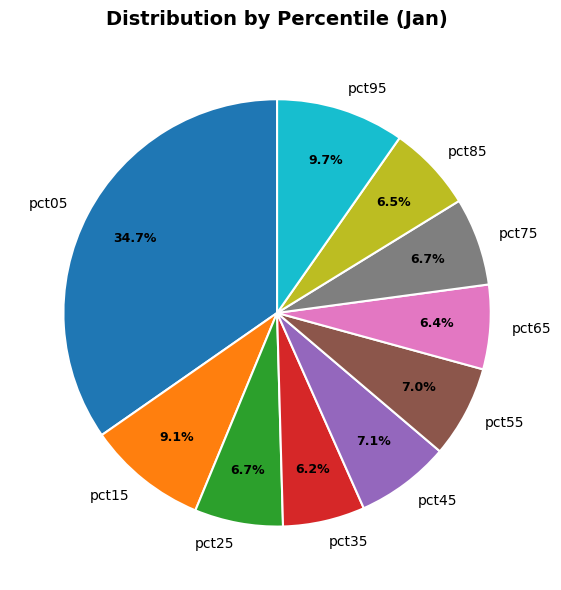

Which slice is the largest?

pct05